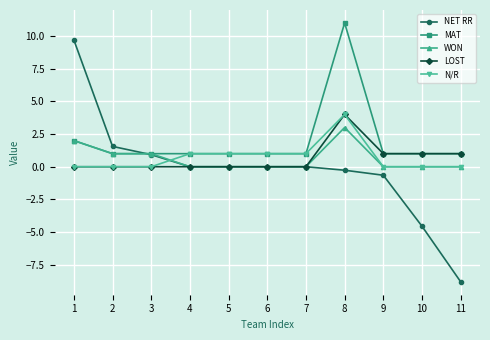

Is this an area chart (filled region under the line)?

No